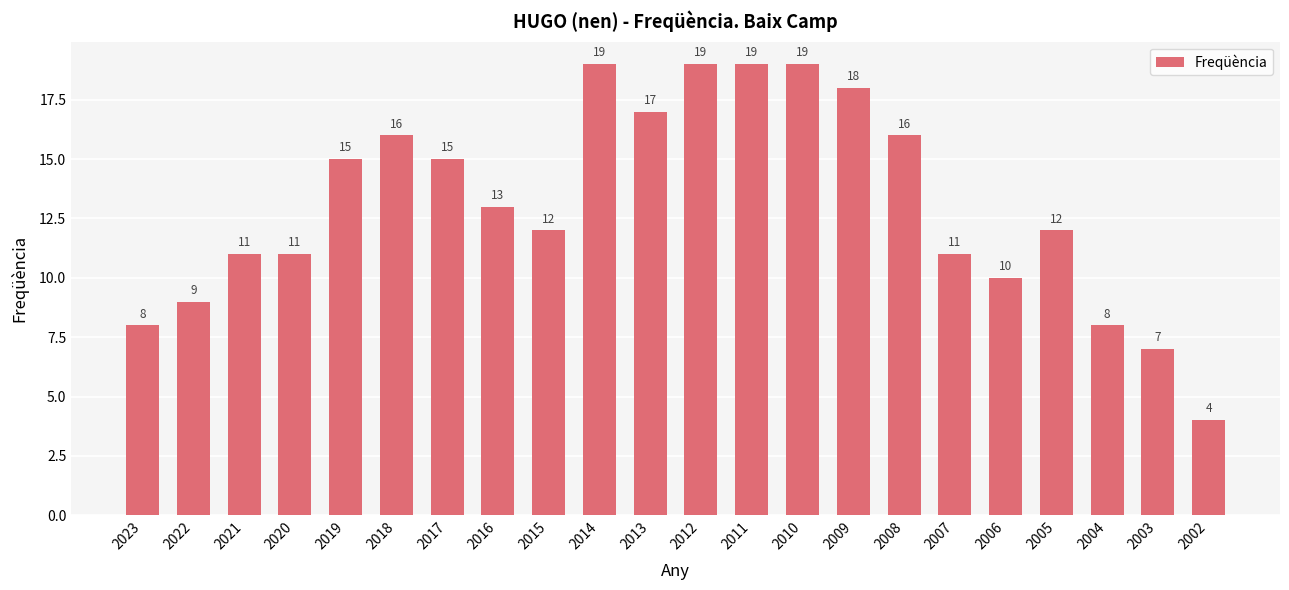

Reading right to left, what are all the values shown in this chart?

4	7	8	12	10	11	16	18	19	19	19	17	19	12	13	15	16	15	11	11	9	8